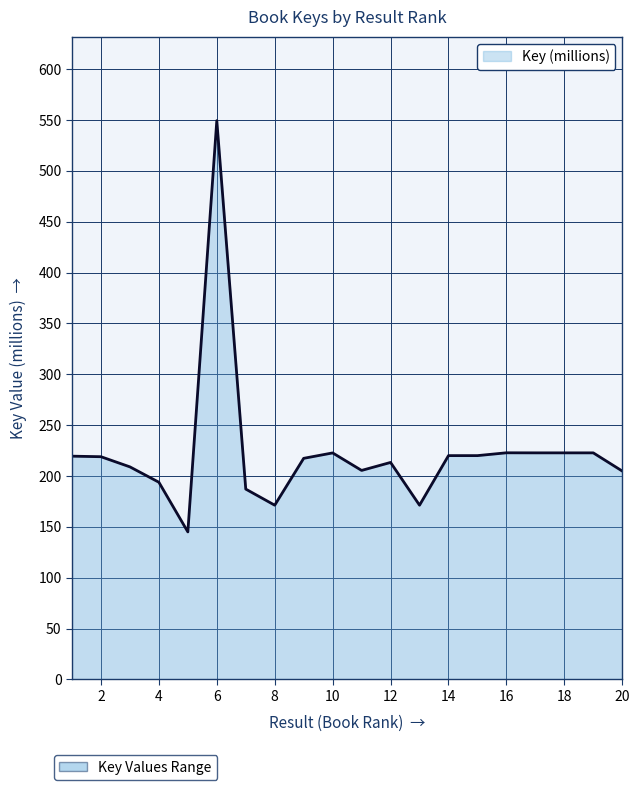

What is the minimum value shown in the chart?

145.0